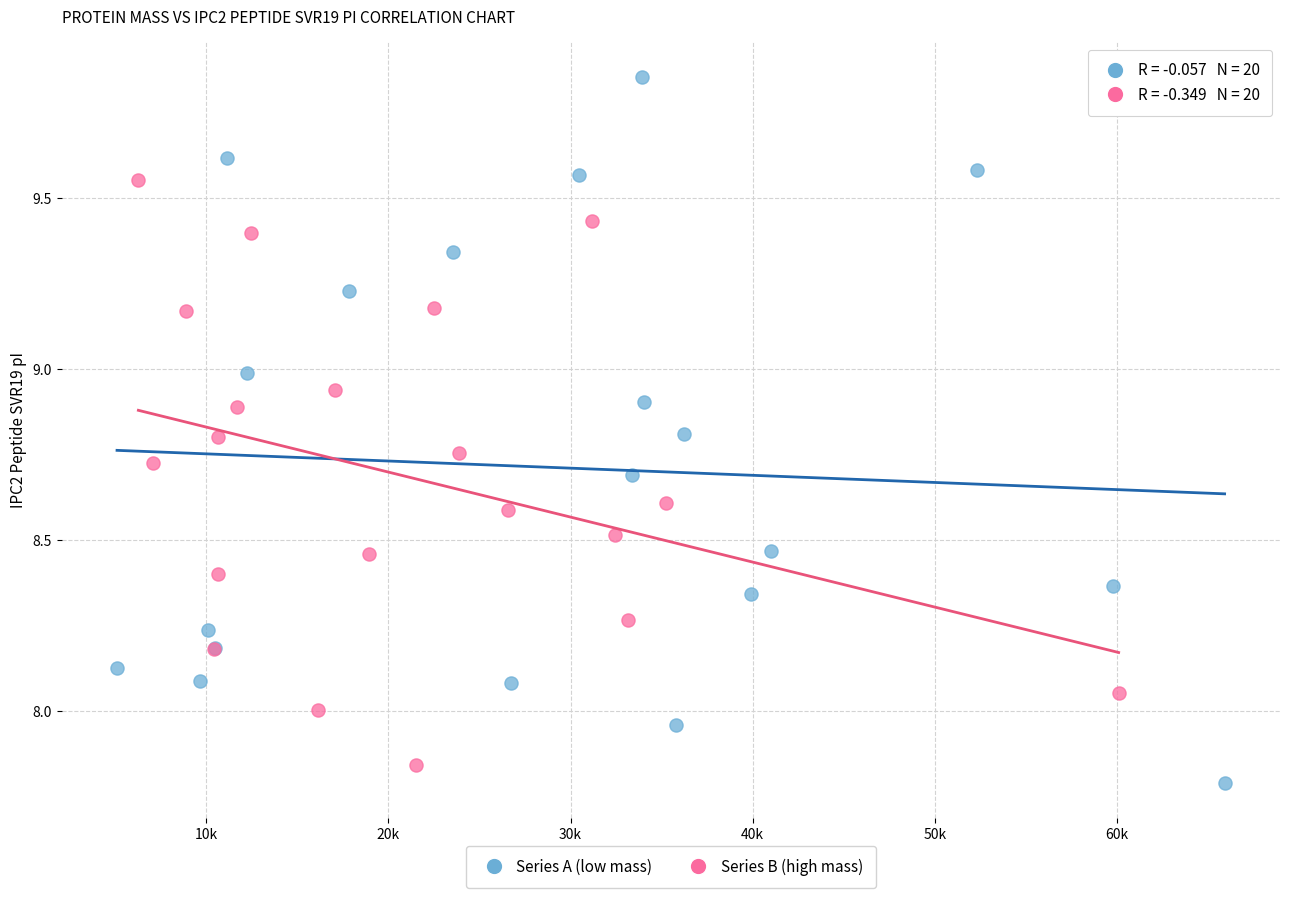

Which series reaches the minimum Y coordinate?

Series A (low mass)